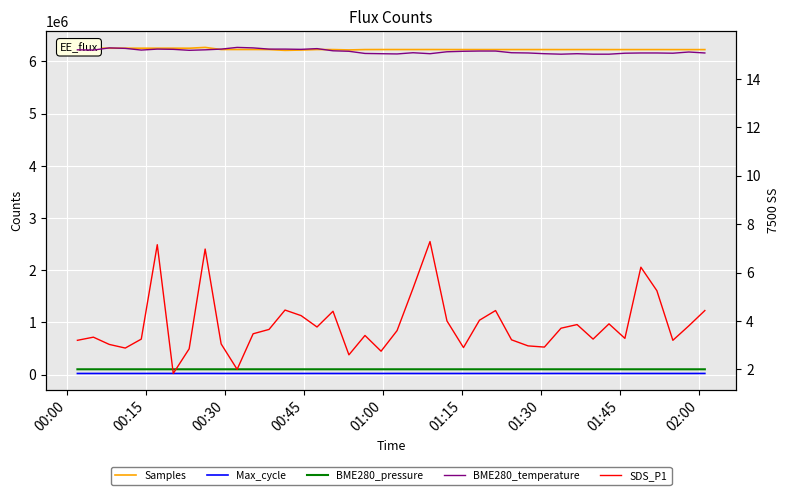

Is this an area chart (filled region under the line)?

No